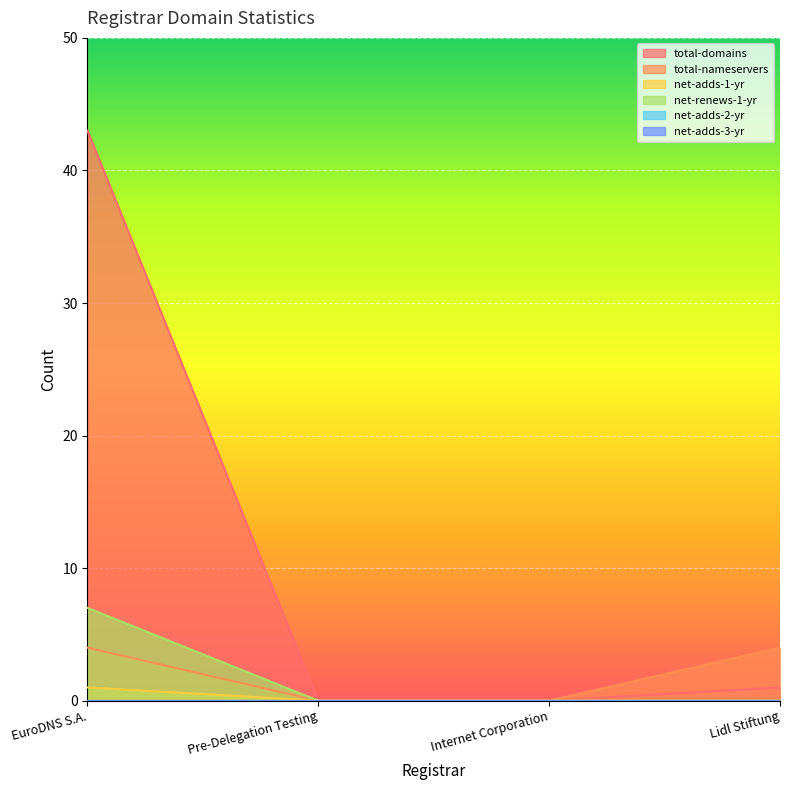

At which category is the sum across all series the highest?

EuroDNS S.A.